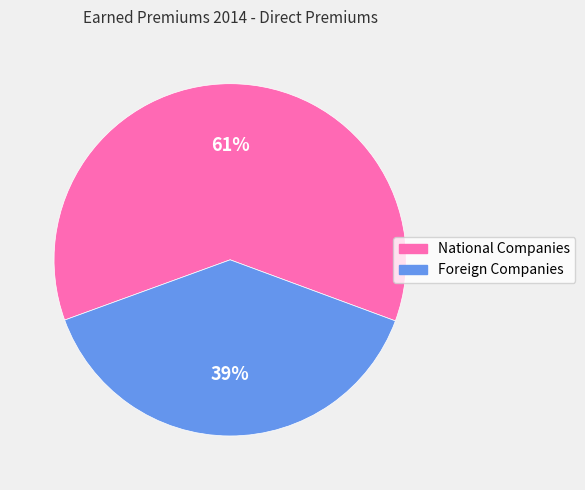

Which has a higher value, Foreign Companies or National Companies?

National Companies